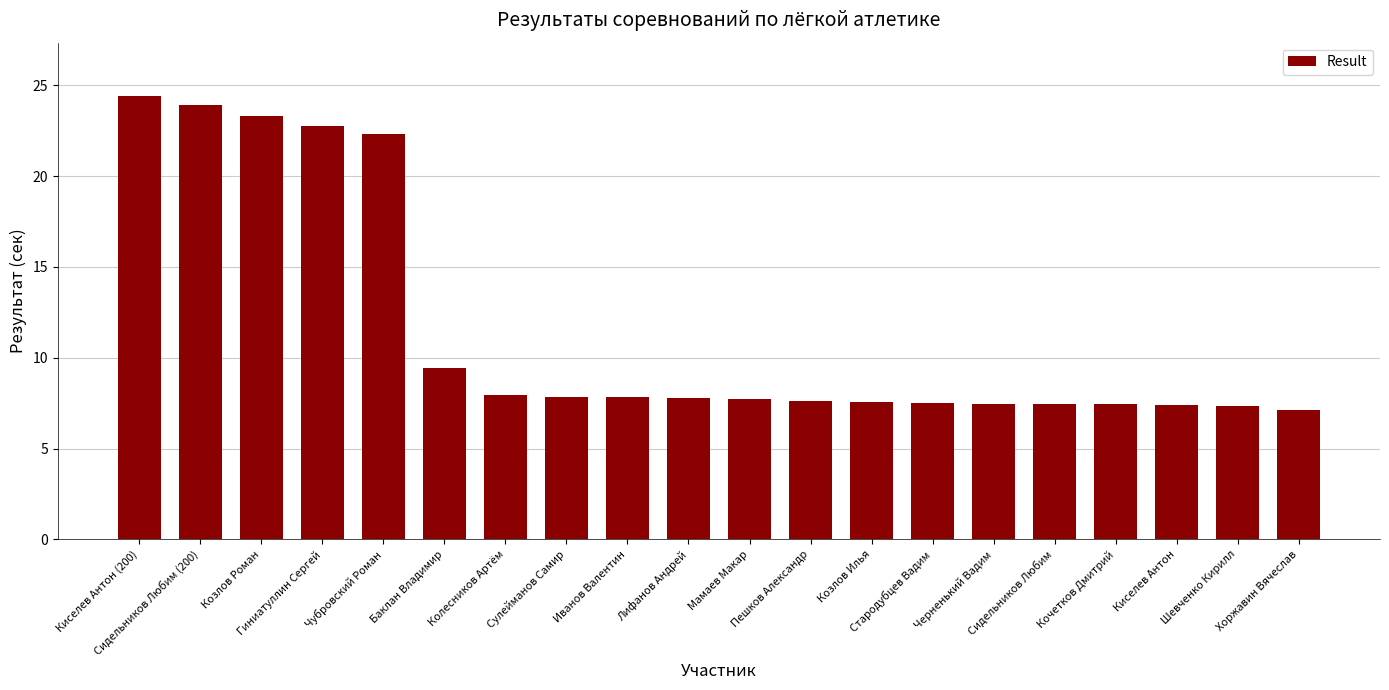

What is the sum of the values at Стародубцев Вадим and Баклан Владимир?

16.9